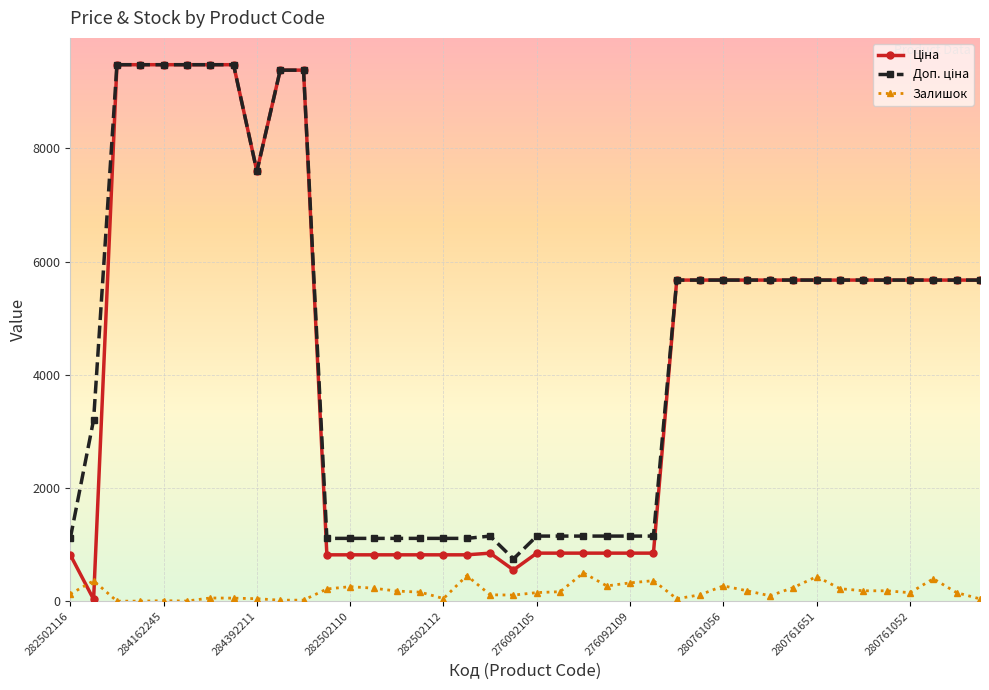

What is the value of the Залишок point at the 24th from the left?

269.0